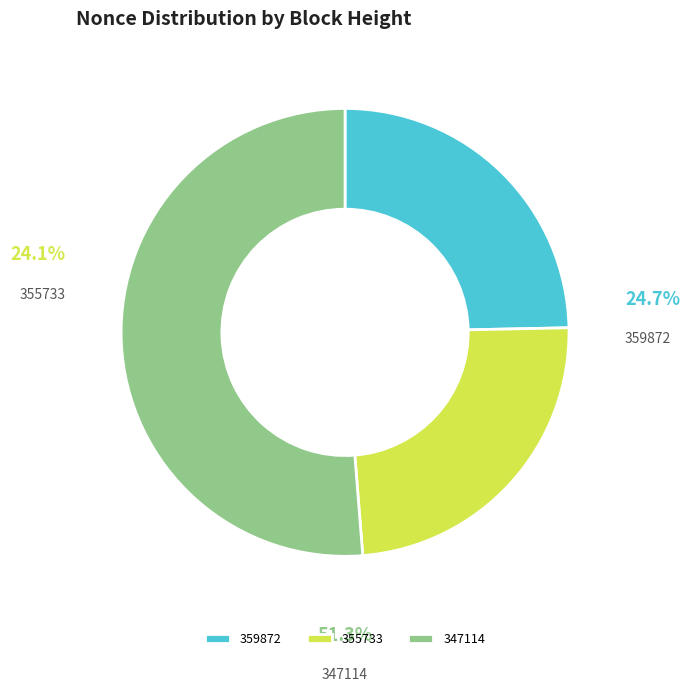

Between 347114 and 355733, which is larger?

347114